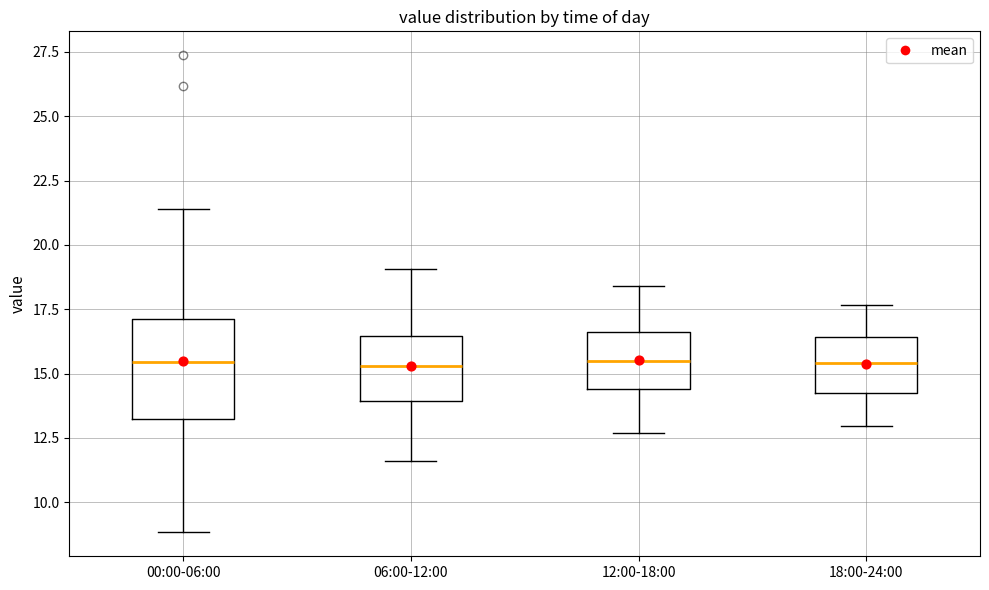

Reading left to right, transcribe this box plot: for each box, give where its median line is, the range the box spans, and where its two whiskers end, as read against the y-axis. The values are not printed on the chart, so give them approximately, as read against the axis.

00:00-06:00: median 15.5, box 13.0 to 17.0, whiskers 9.0 to 21.5
06:00-12:00: median 15.5, box 14.0 to 16.5, whiskers 11.5 to 19.0
12:00-18:00: median 15.5, box 14.5 to 16.5, whiskers 12.5 to 18.5
18:00-24:00: median 15.5, box 14.0 to 16.5, whiskers 13.0 to 17.5